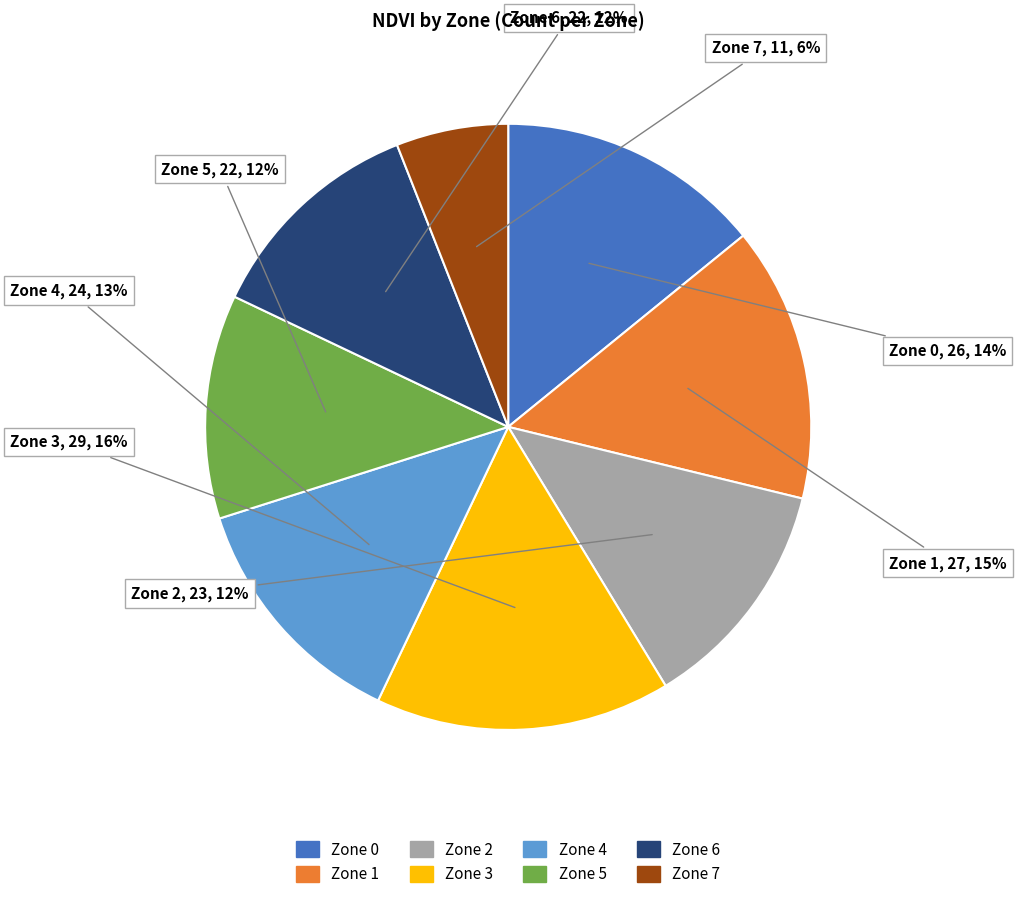

Count the number of slices in the pie.

8